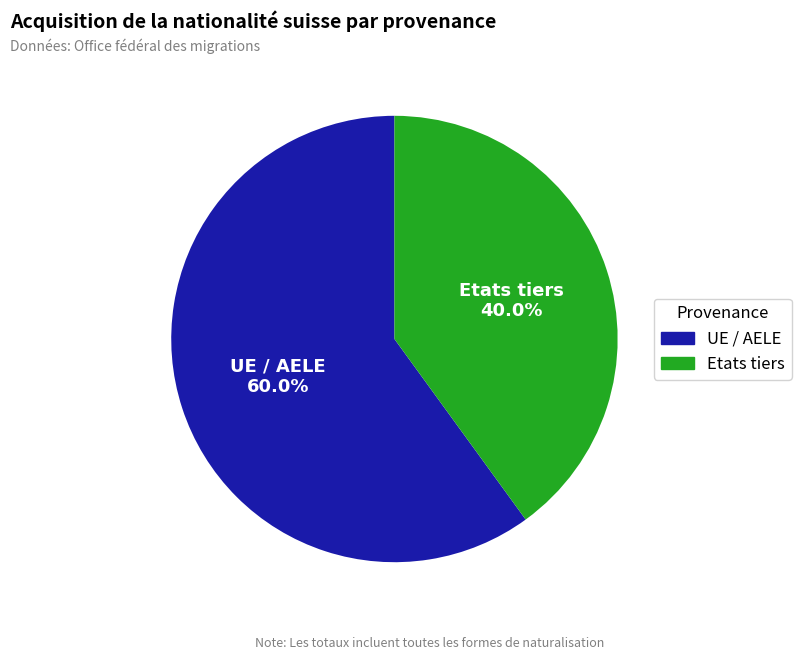

Which category has the biggest portion of the pie?

UE / AELE